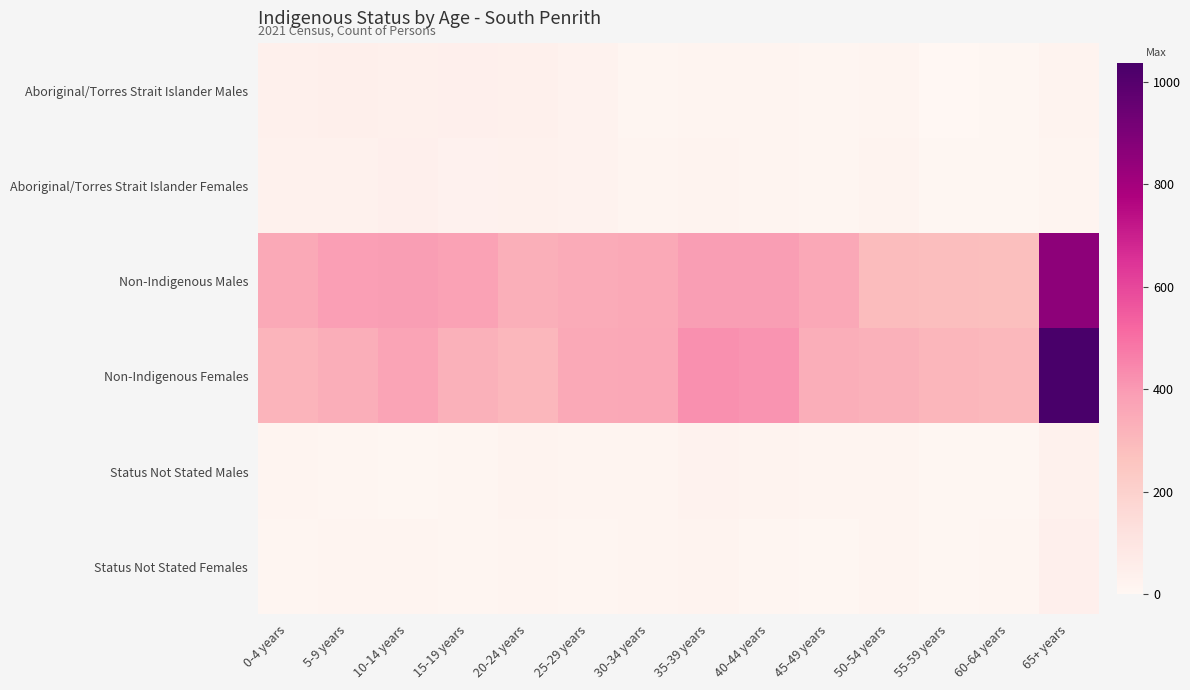

Reading left to right, transcribe all the data shown in this chart.

Aboriginal/Torres Strait Islander Males: 0-4 years=38	5-9 years=46	10-14 years=39	15-19 years=41	20-24 years=37	25-29 years=26	30-34 years=10	35-39 years=19	40-44 years=19	45-49 years=10	50-54 years=13	55-59 years=0	60-64 years=6	65+ years=24
Aboriginal/Torres Strait Islander Females: 0-4 years=33	5-9 years=35	10-14 years=41	15-19 years=29	20-24 years=36	25-29 years=25	30-34 years=18	35-39 years=21	40-44 years=19	45-49 years=12	50-54 years=23	55-59 years=7	60-64 years=8	65+ years=20
Non-Indigenous Males: 0-4 years=353	5-9 years=386	10-14 years=391	15-19 years=380	20-24 years=332	25-29 years=348	30-34 years=354	35-39 years=389	40-44 years=390	45-49 years=357	50-54 years=291	55-59 years=283	60-64 years=276	65+ years=855
Non-Indigenous Females: 0-4 years=318	5-9 years=336	10-14 years=370	15-19 years=326	20-24 years=307	25-29 years=355	30-34 years=358	35-39 years=423	40-44 years=416	45-49 years=339	50-54 years=324	55-59 years=308	60-64 years=302	65+ years=1036
Status Not Stated Males: 0-4 years=13	5-9 years=9	10-14 years=8	15-19 years=9	20-24 years=21	25-29 years=19	30-34 years=20	35-39 years=25	40-44 years=21	45-49 years=14	50-54 years=13	55-59 years=7	60-64 years=7	65+ years=36
Status Not Stated Females: 0-4 years=12	5-9 years=13	10-14 years=15	15-19 years=12	20-24 years=20	25-29 years=11	30-34 years=19	35-39 years=24	40-44 years=10	45-49 years=8	50-54 years=17	55-59 years=5	60-64 years=12	65+ years=41